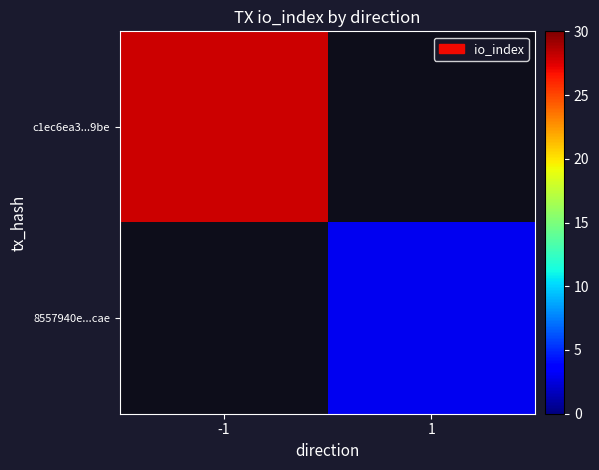

How many distinct data groups are displayed?

2